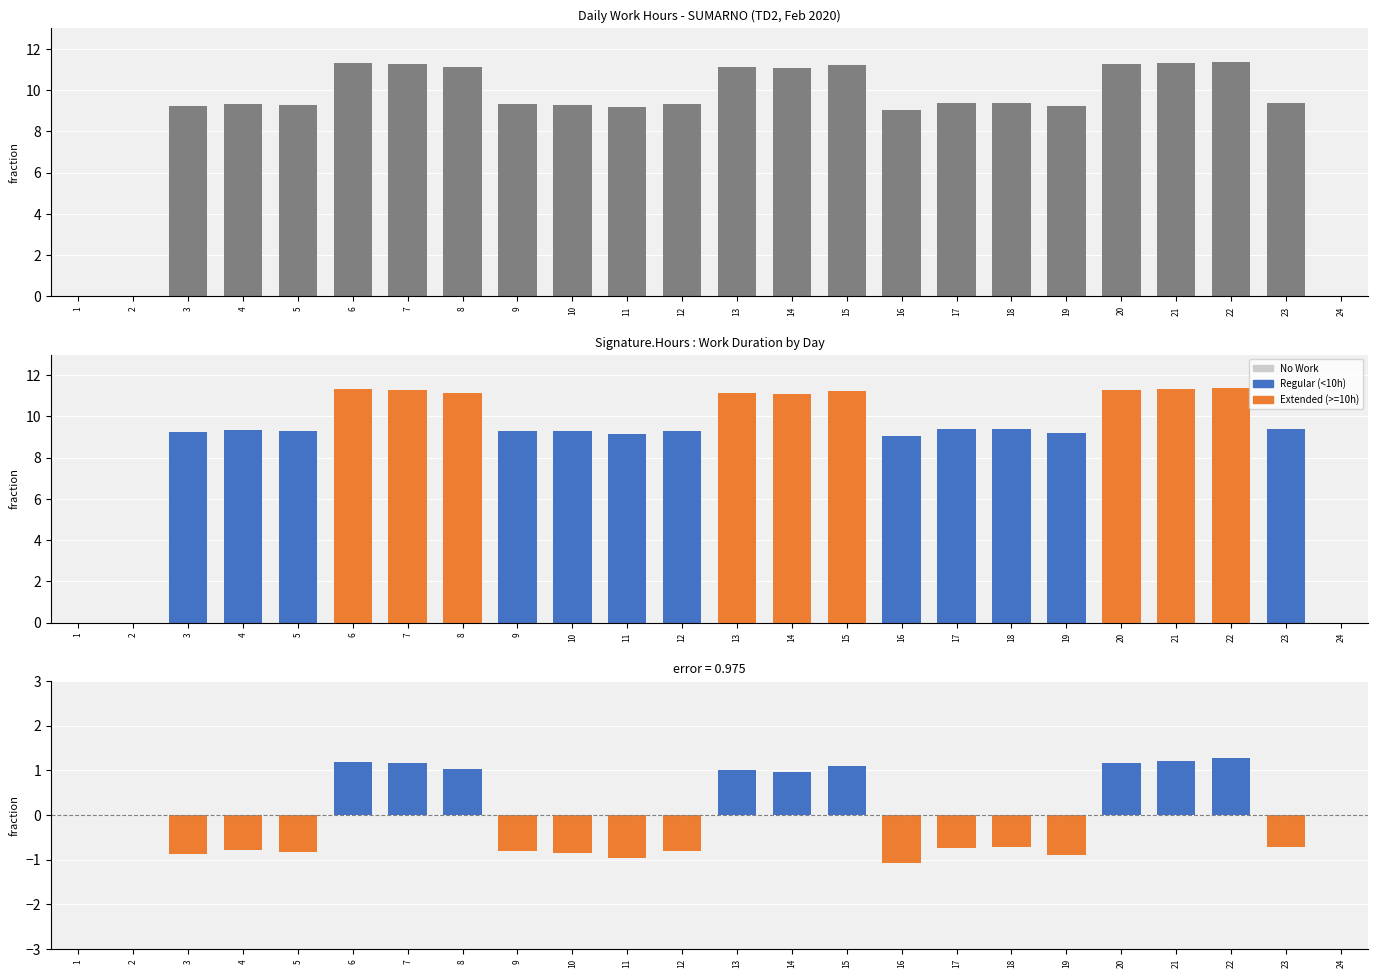

How many values are below 0?

12